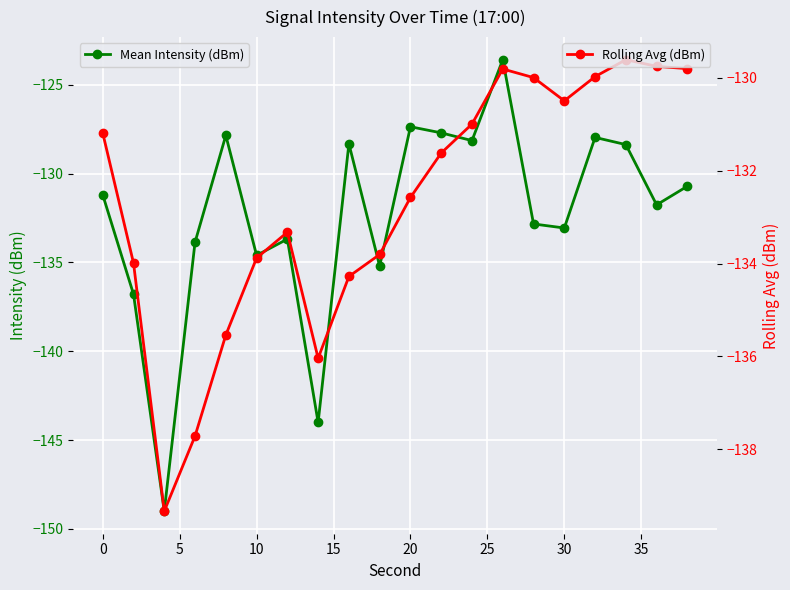

What is the lowest value of the Mean Intensity (dBm) series?

-149.0